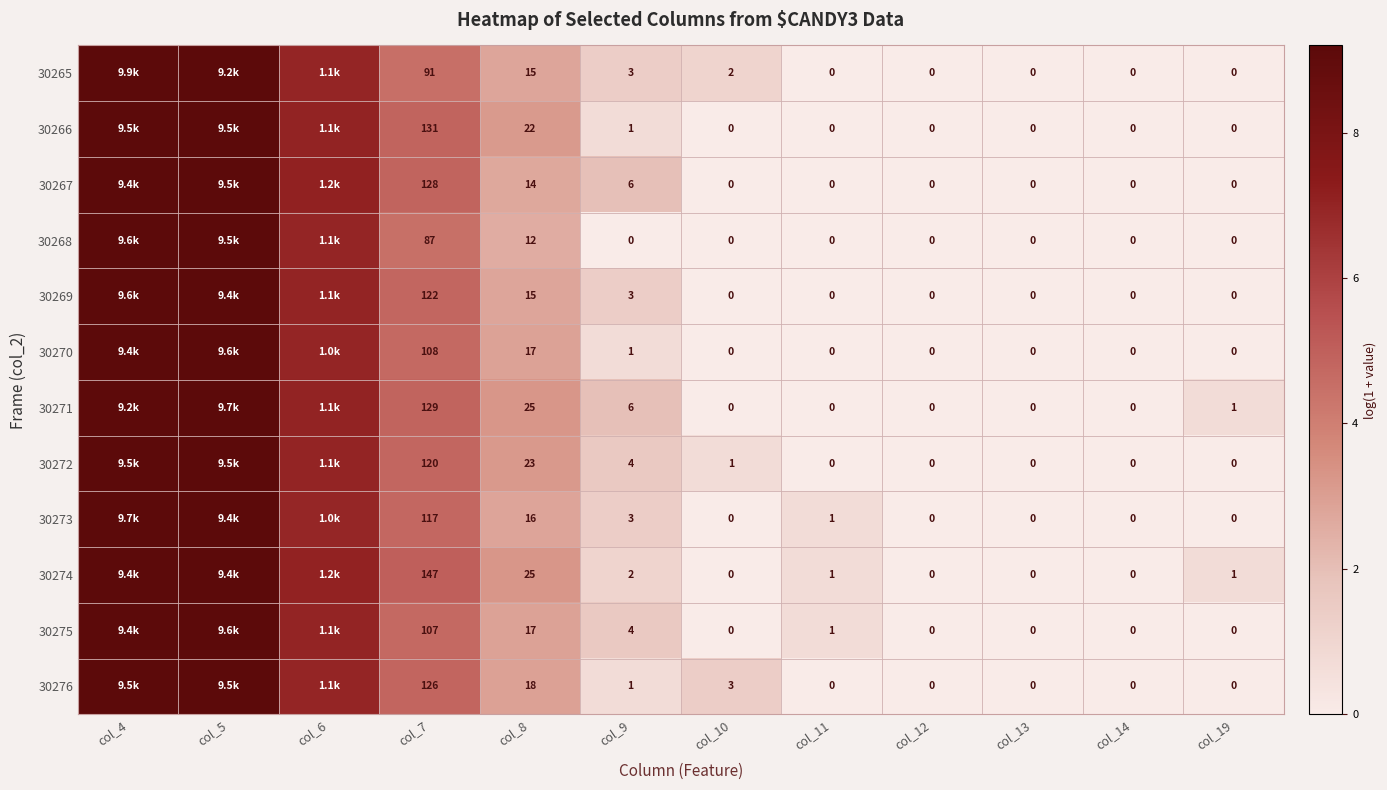

Is it true that 30268 equals 0.0 at col_14?

True